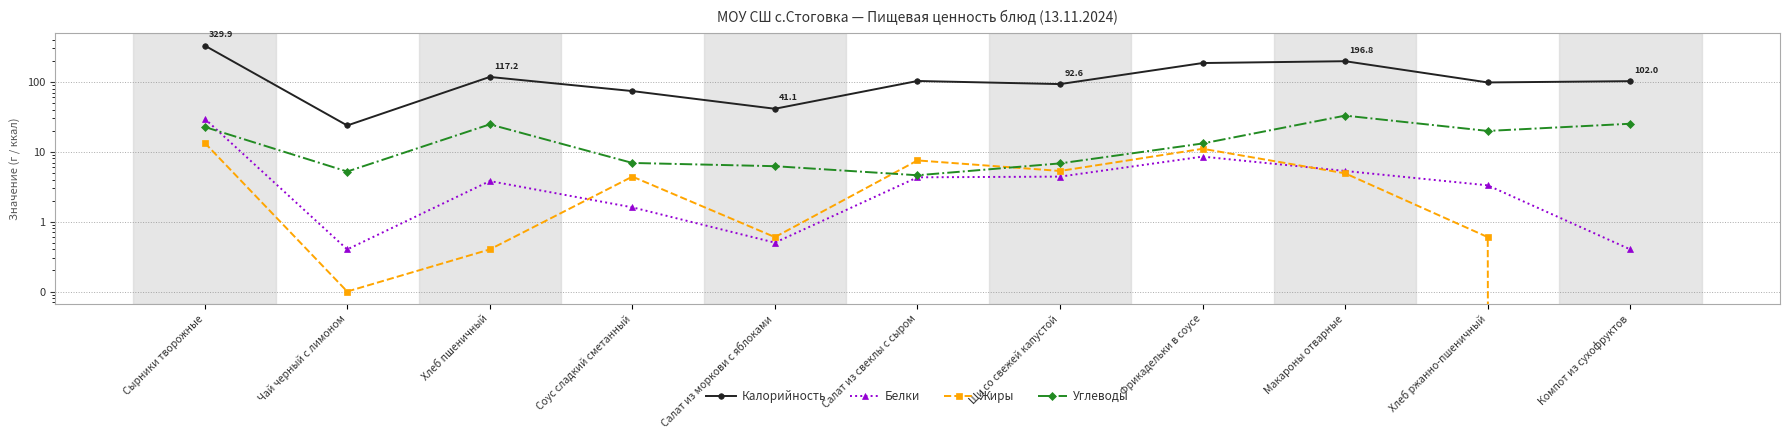

Is it true that Белки equals 0.1 at Компот из сухофруктов?

False